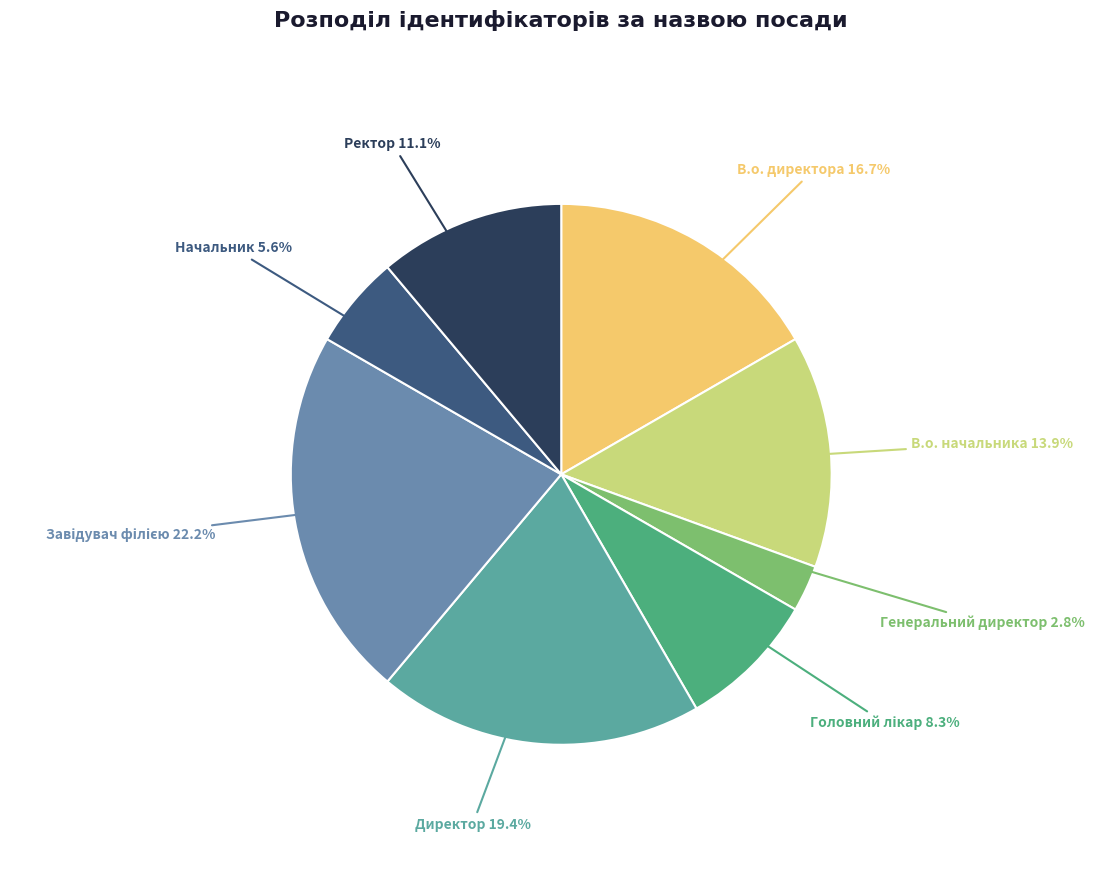

Is there any slice that represents more than half of the pie?

No